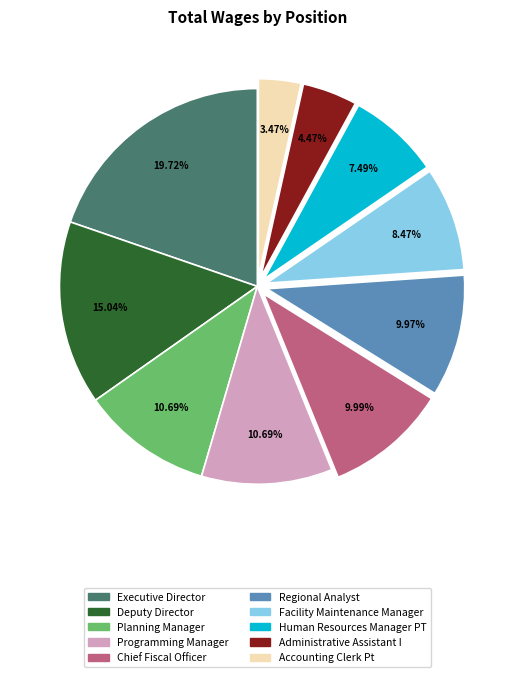

Combined, do Human Resources Manager PT and Deputy Director account for over 50%?

No